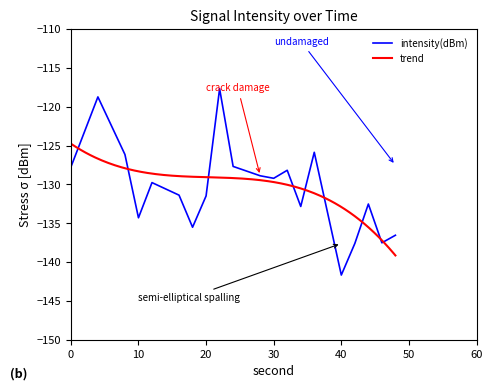

What is the value of the 11th point from the left?

-128.9